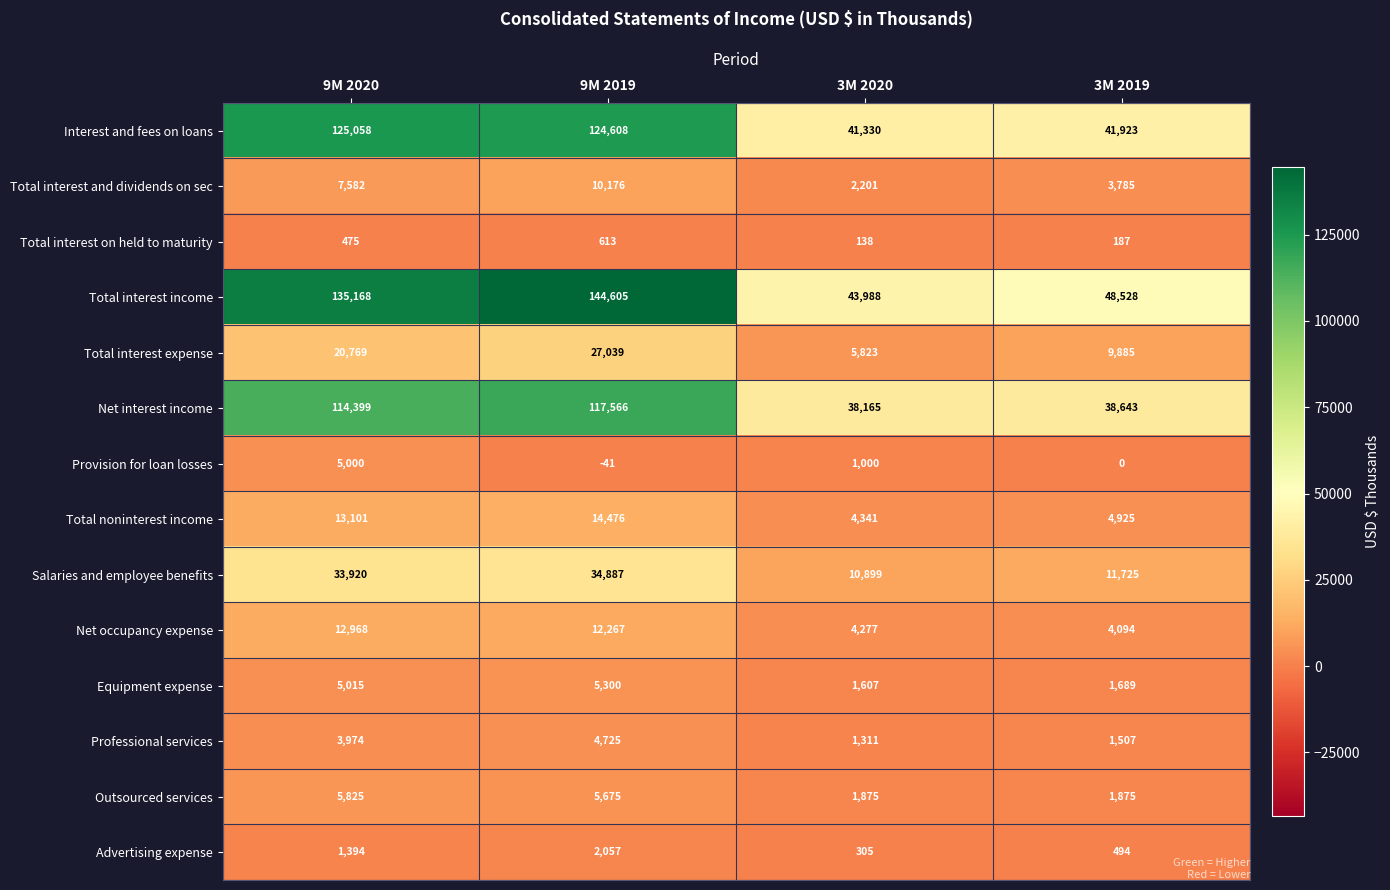

What is the maximum value shown in the chart?

144605